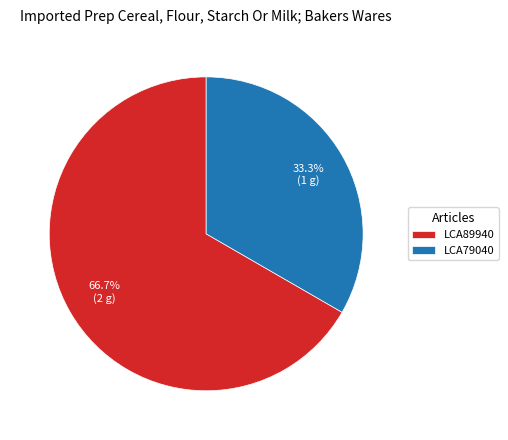

Which slice is the smallest?

LCA79040